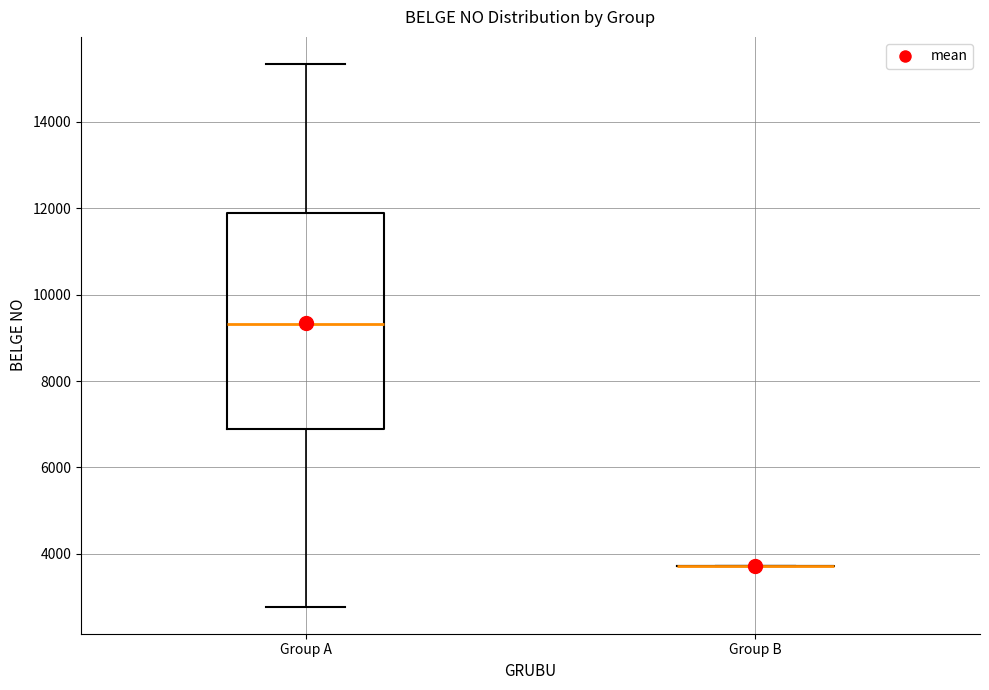

Which box is the tallest, from its lower edge to its upper edge?

Group A